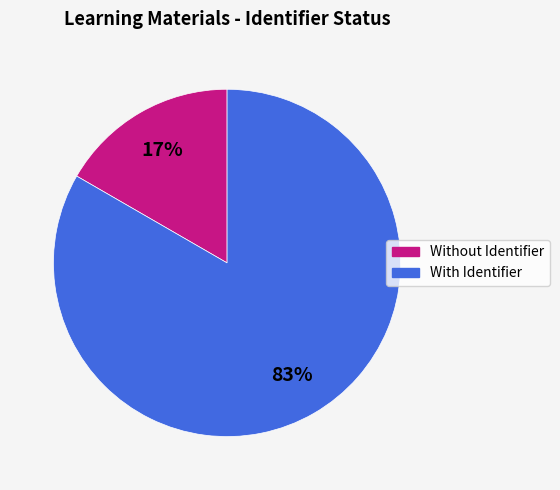

To the nearest percent, what is the average slice percentage?

50%